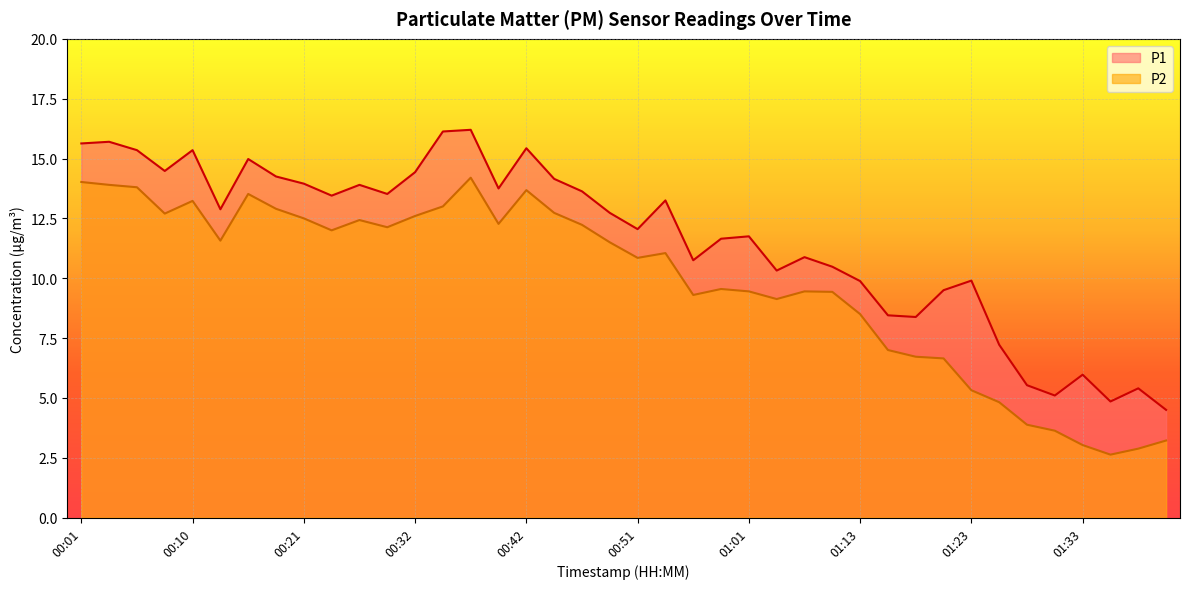

How many data points in P1 are less than 12?

18